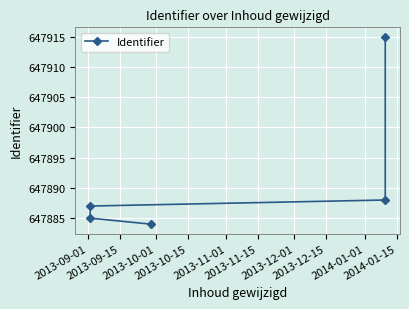

Is it true that the value at 2013-10-01 is 880505?

False